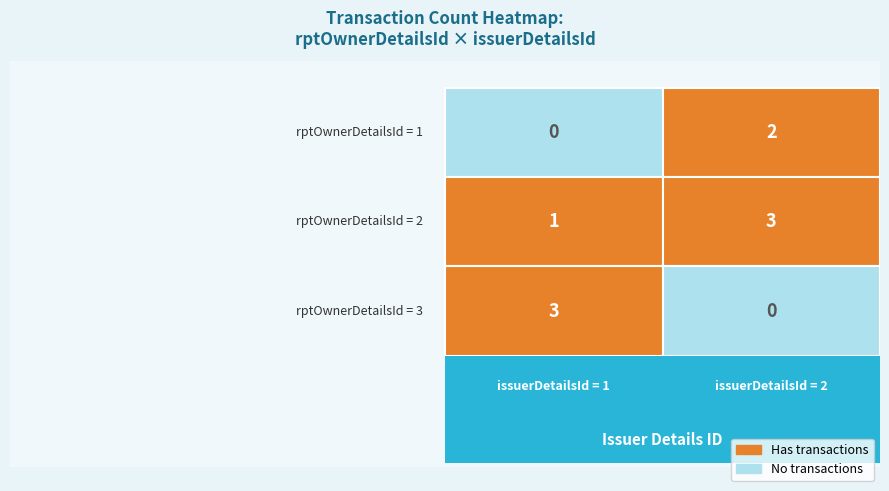

How many 1 values are between 2 and 5?

2